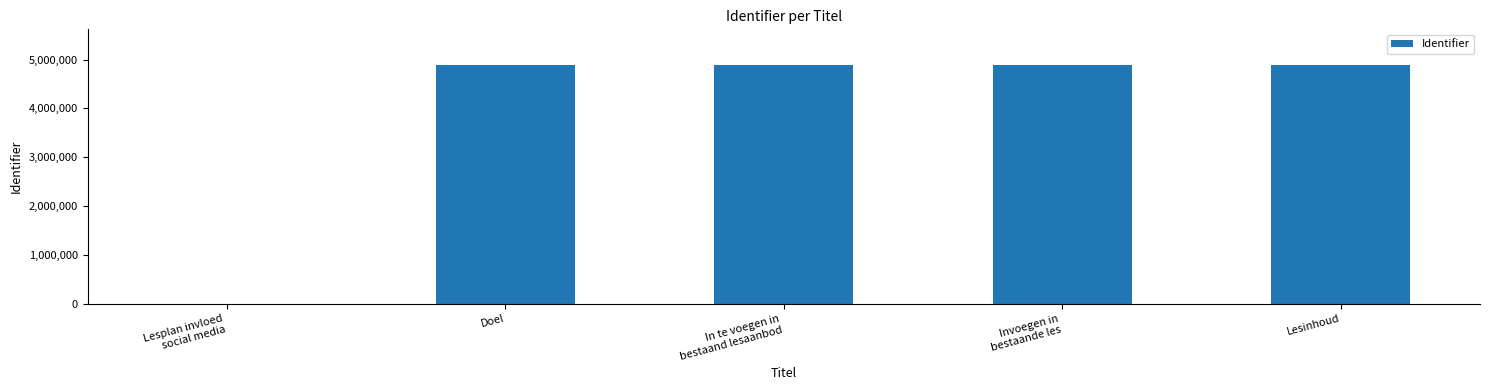

True or false: the data shows 993836 at Invoegen in
bestaande les.

False